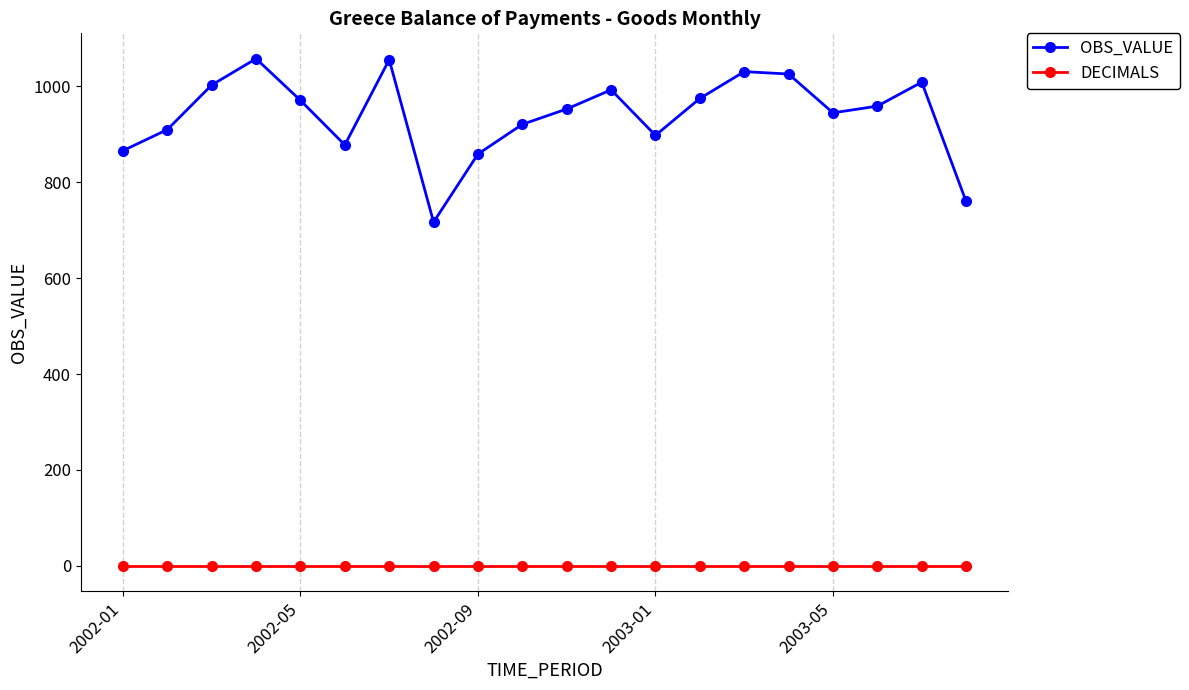

True or false: DECIMALS and OBS_VALUE intersect in this chart.

False